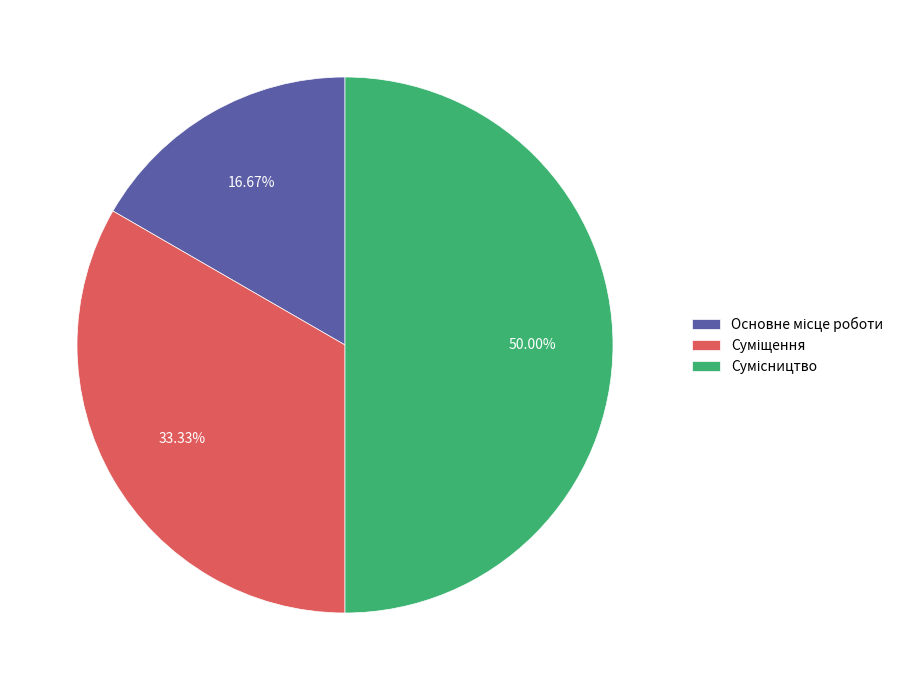

Count the number of slices in the pie.

3